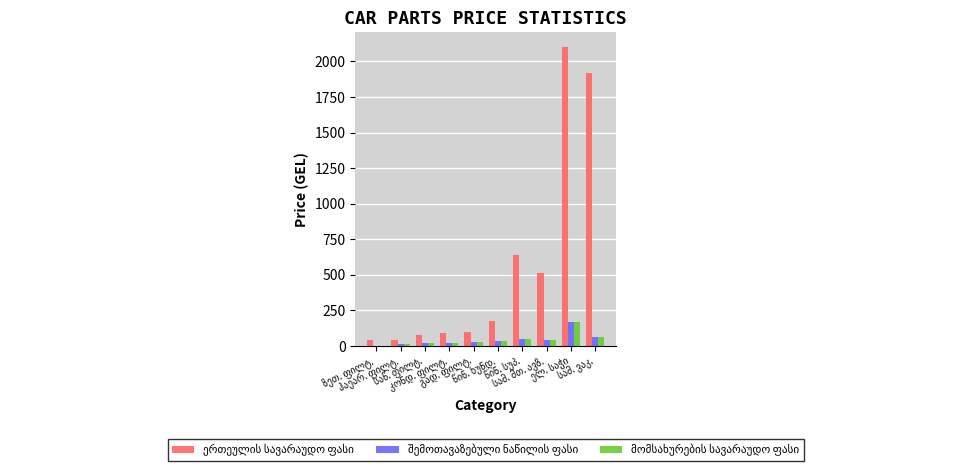

The შემოთავაზებული ნაწილის ფასი series shows 30.1 at სამ. ვაკ.. True or false?

False